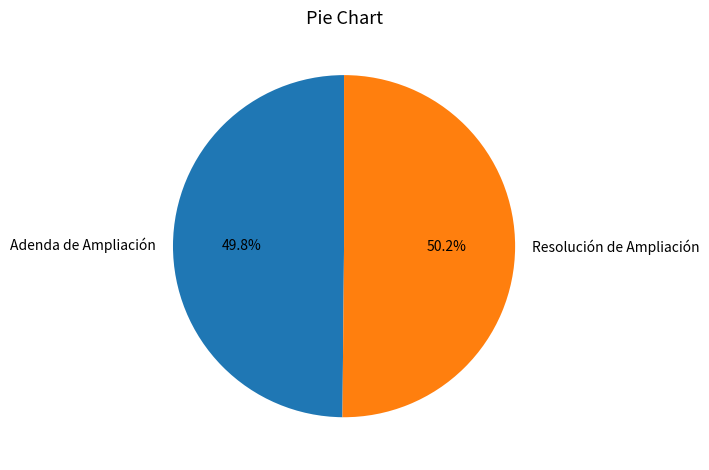

Is there a majority slice in this chart?

Yes